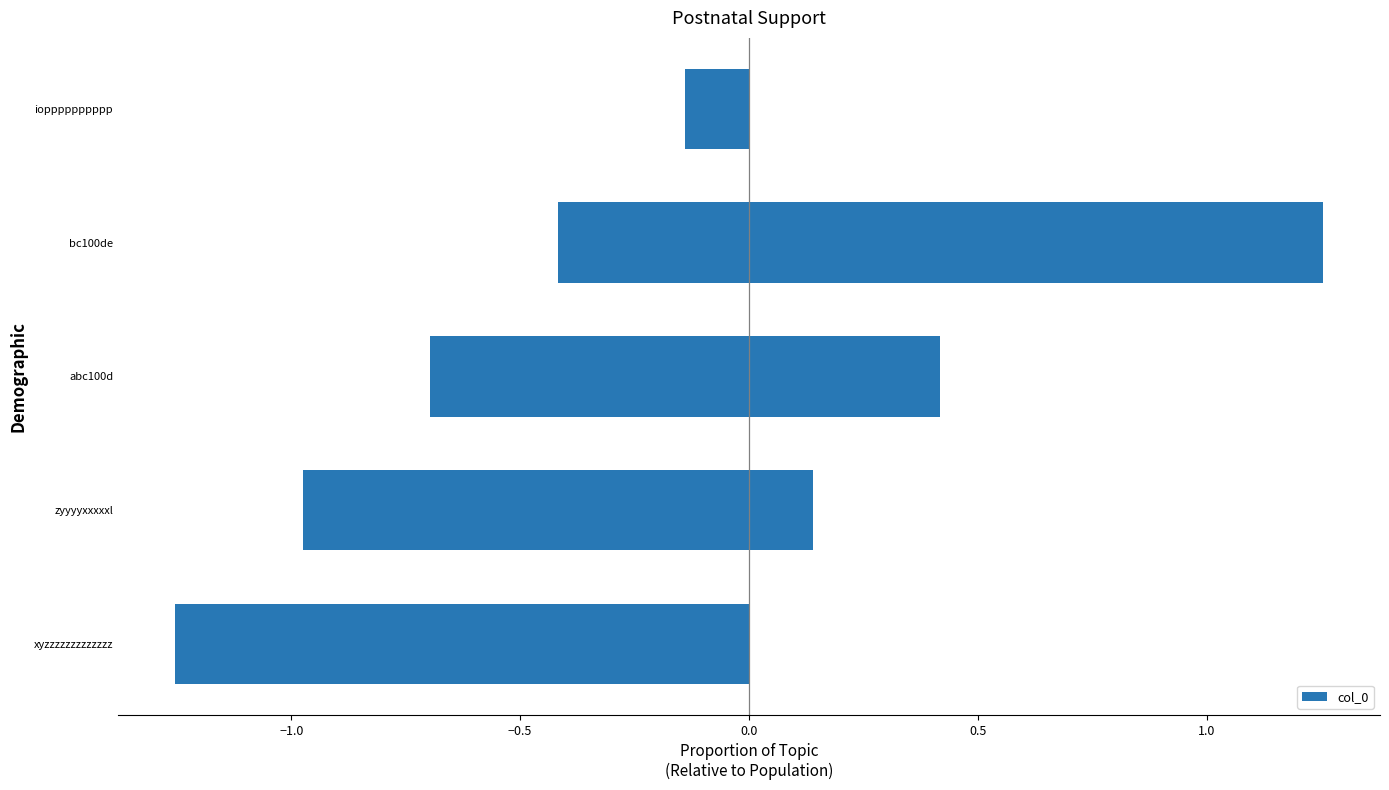

True or false: the data shows 1.8 at 9.

False